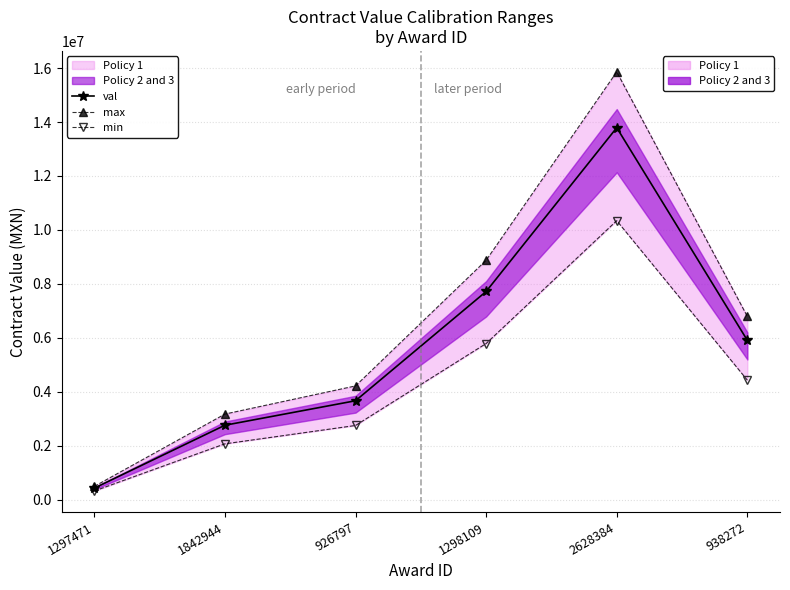

What is the sum of all val values?

34264386.1